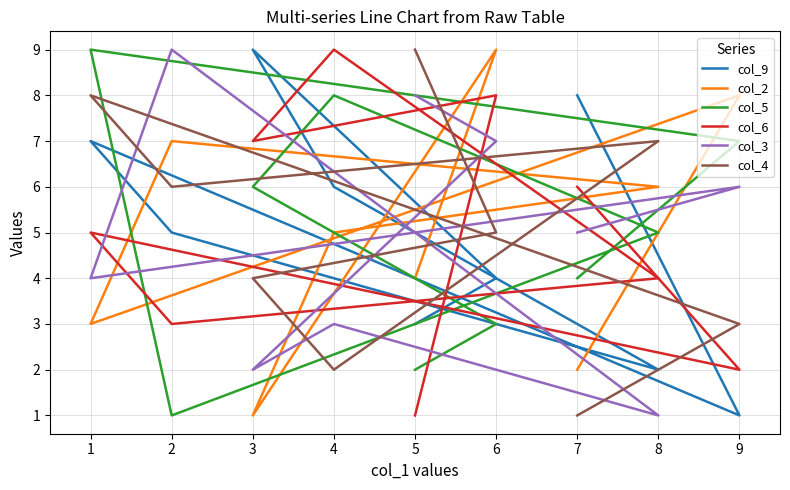

What is the maximum value shown in the chart?

9